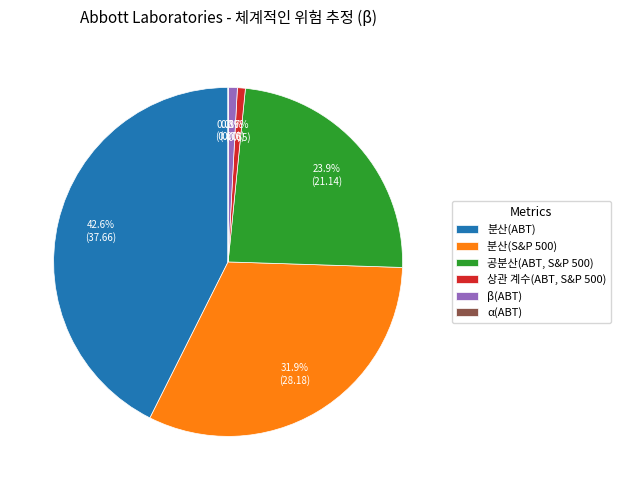

Does 상관 계수(ABT, S&P 500) account for over 50% of the chart?

No